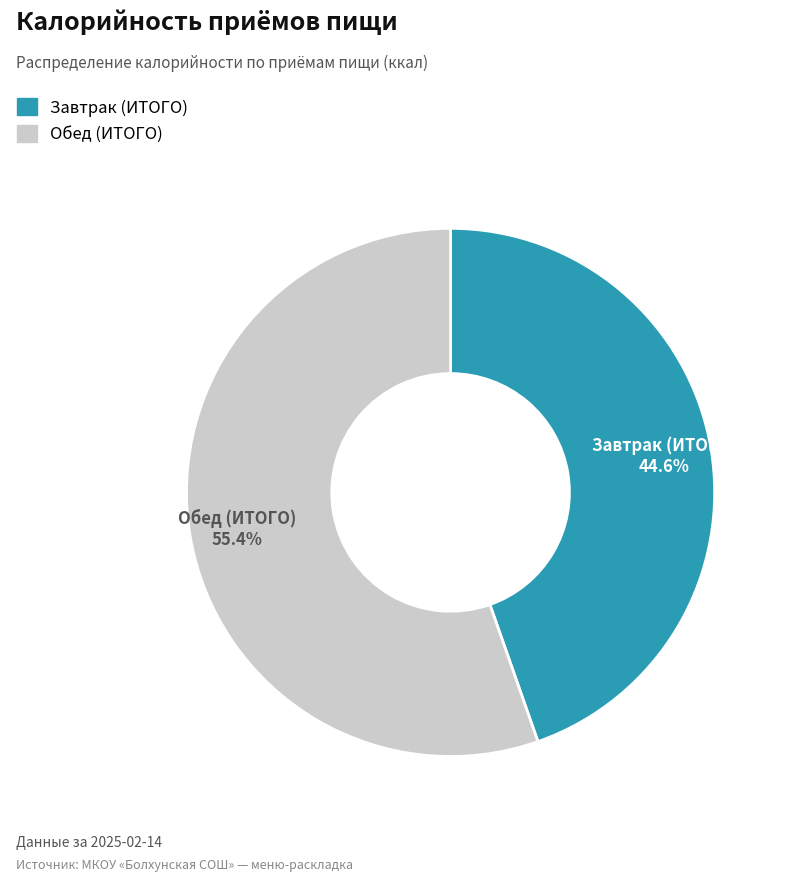

Which slice is the largest?

Обед (ИТОГО)